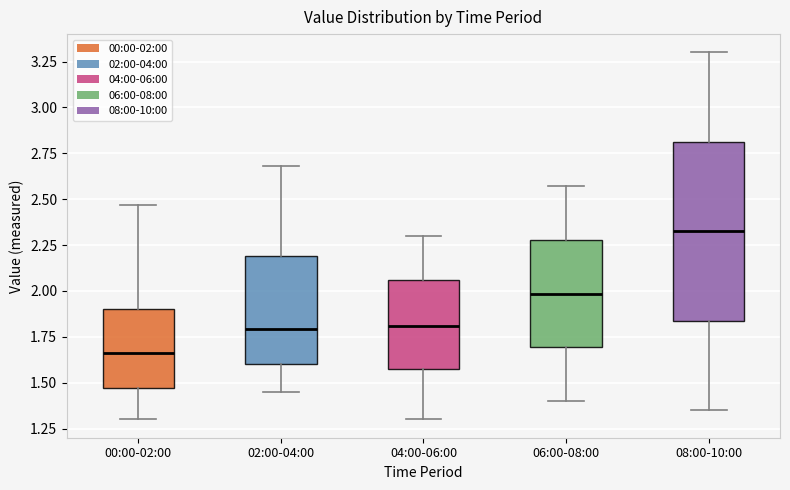

Where does the upper whisker of the box for 08:00-10:00 end on the y-axis? The values are not printed on the chart, so give them approximately, as read against the axis.

3.30